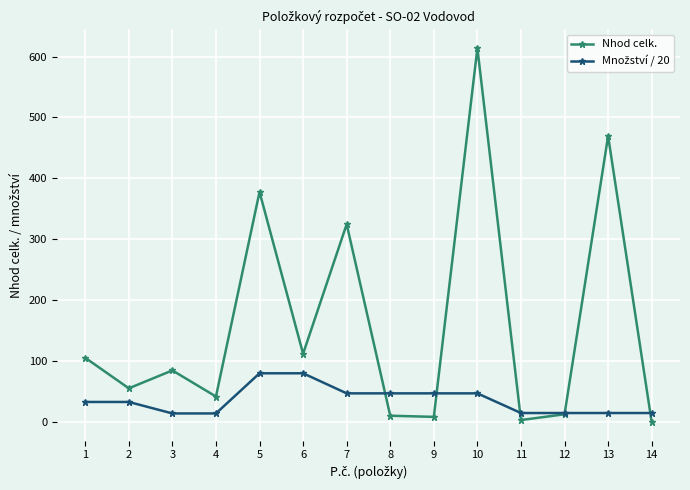

What is the value of the Nhod celk. point at the 1st from the left?

105.4